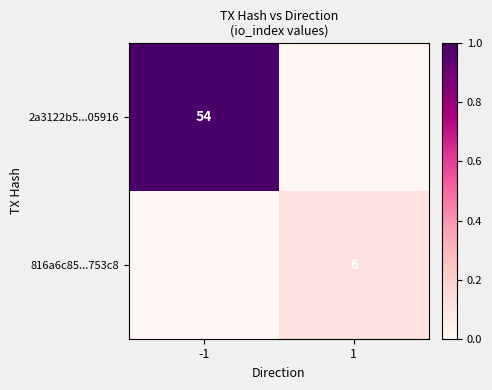

True or false: 2a3122b5...05916 has a value of 15 at -1.

False